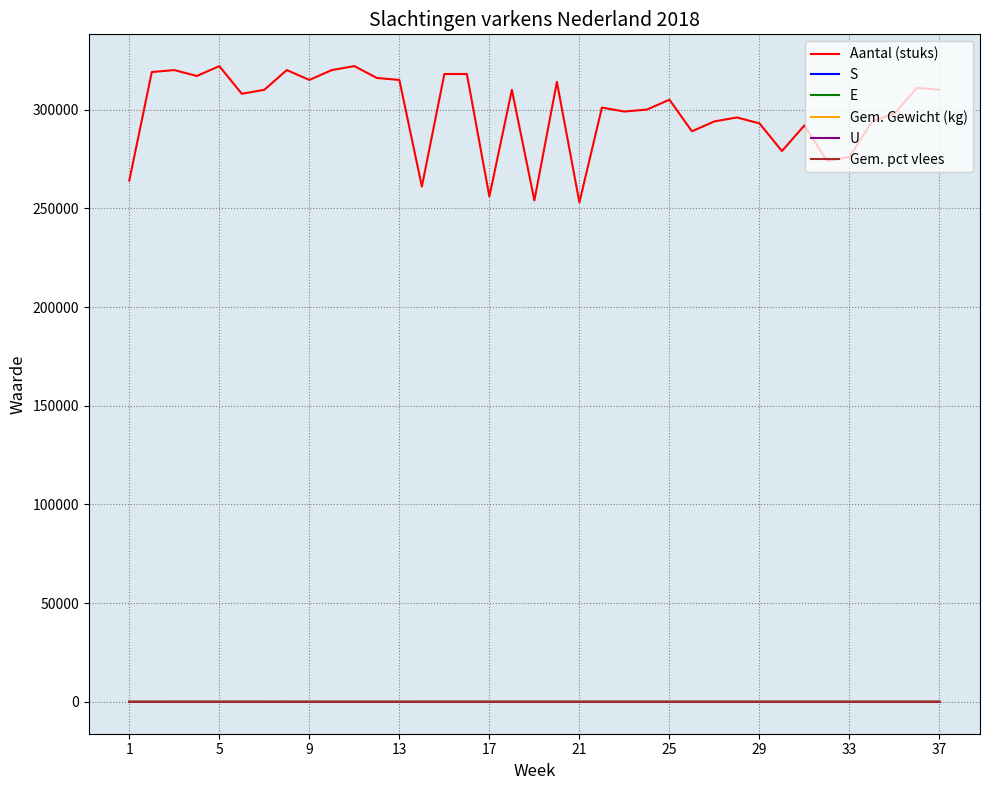

True or false: Aantal (stuks) and E intersect in this chart.

False